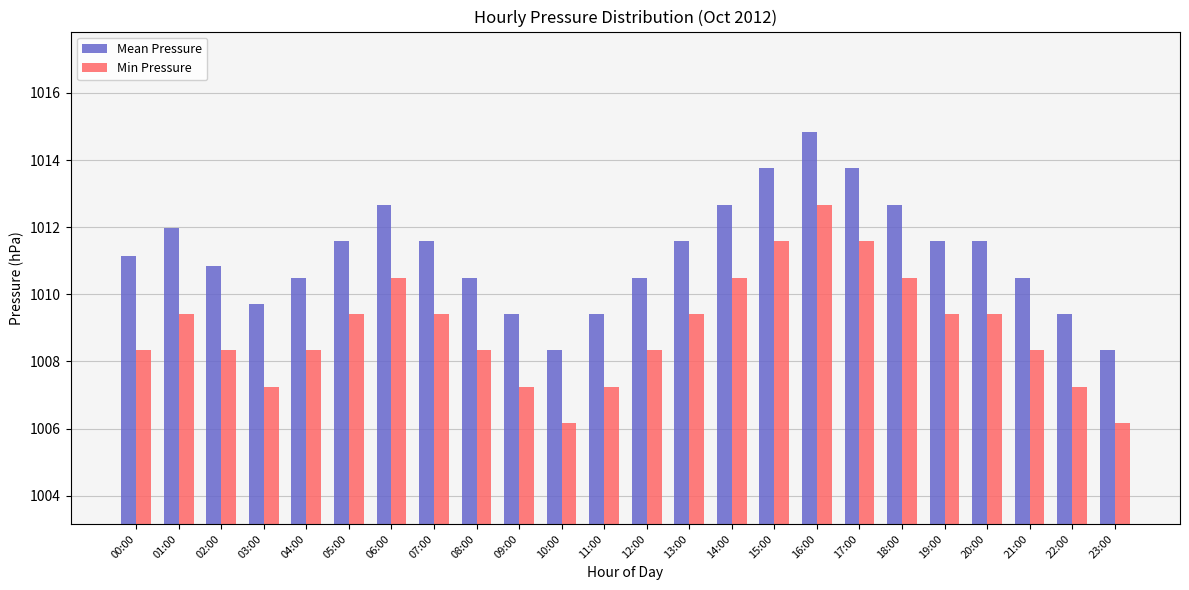

Where does the Min Pressure series first go above 1009?

01:00